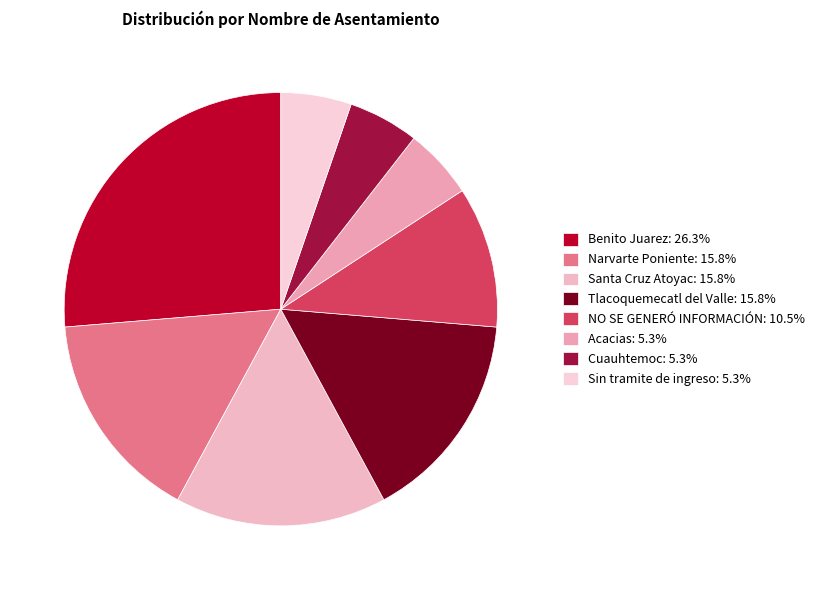

Which has a higher value, Tlacoquemecatl del Valle or Acacias?

Tlacoquemecatl del Valle